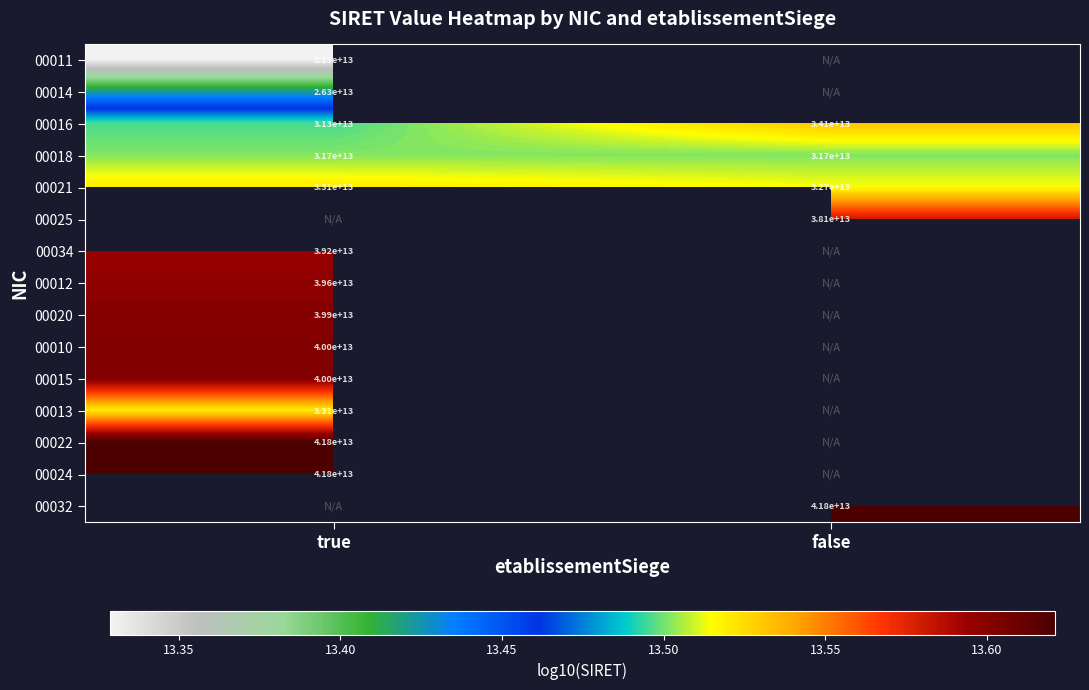

Which has a higher value, true or false?

false